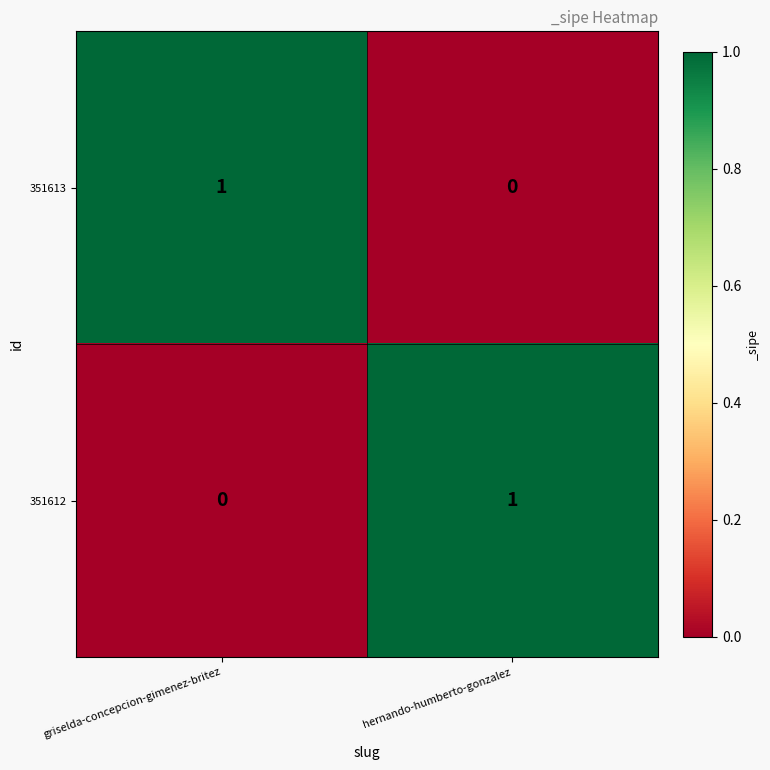

What is the spread (max minus min) of values at griselda-concepcion-gimenez-britez?

1